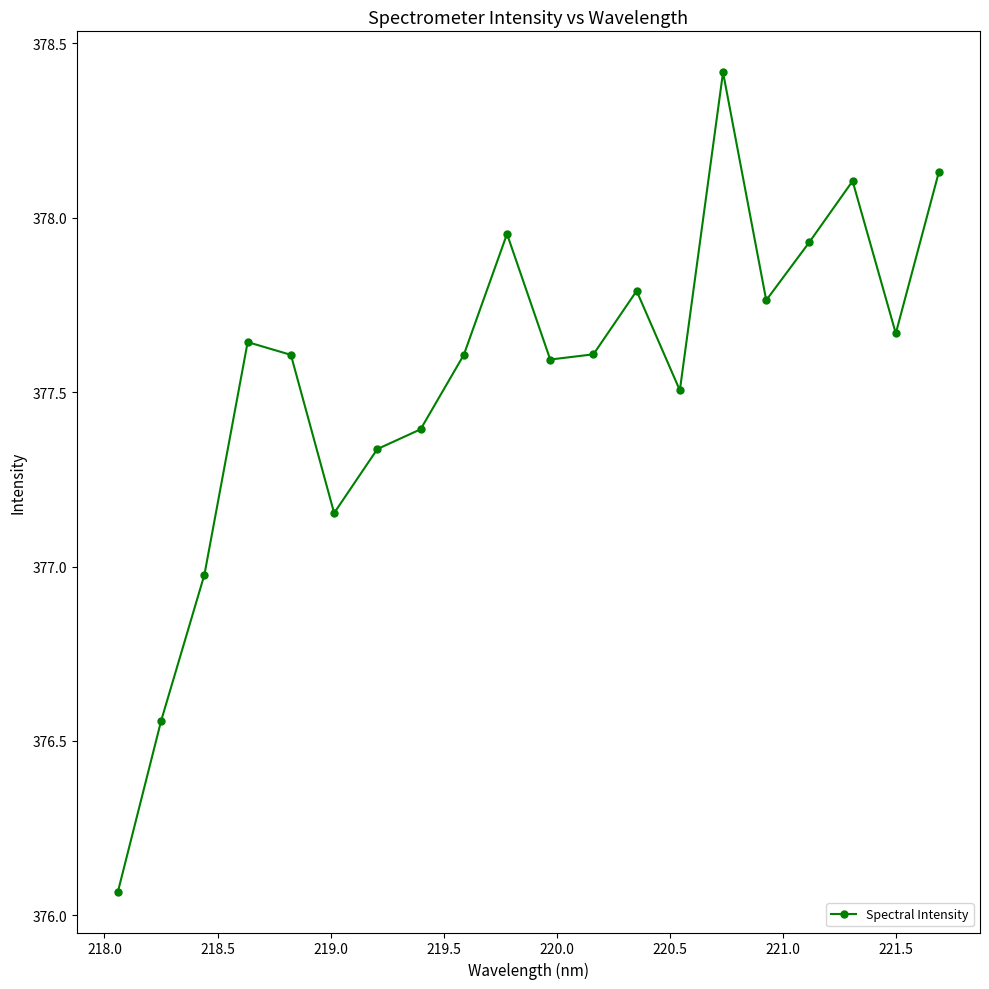

What is the greatest value displayed?

378.4